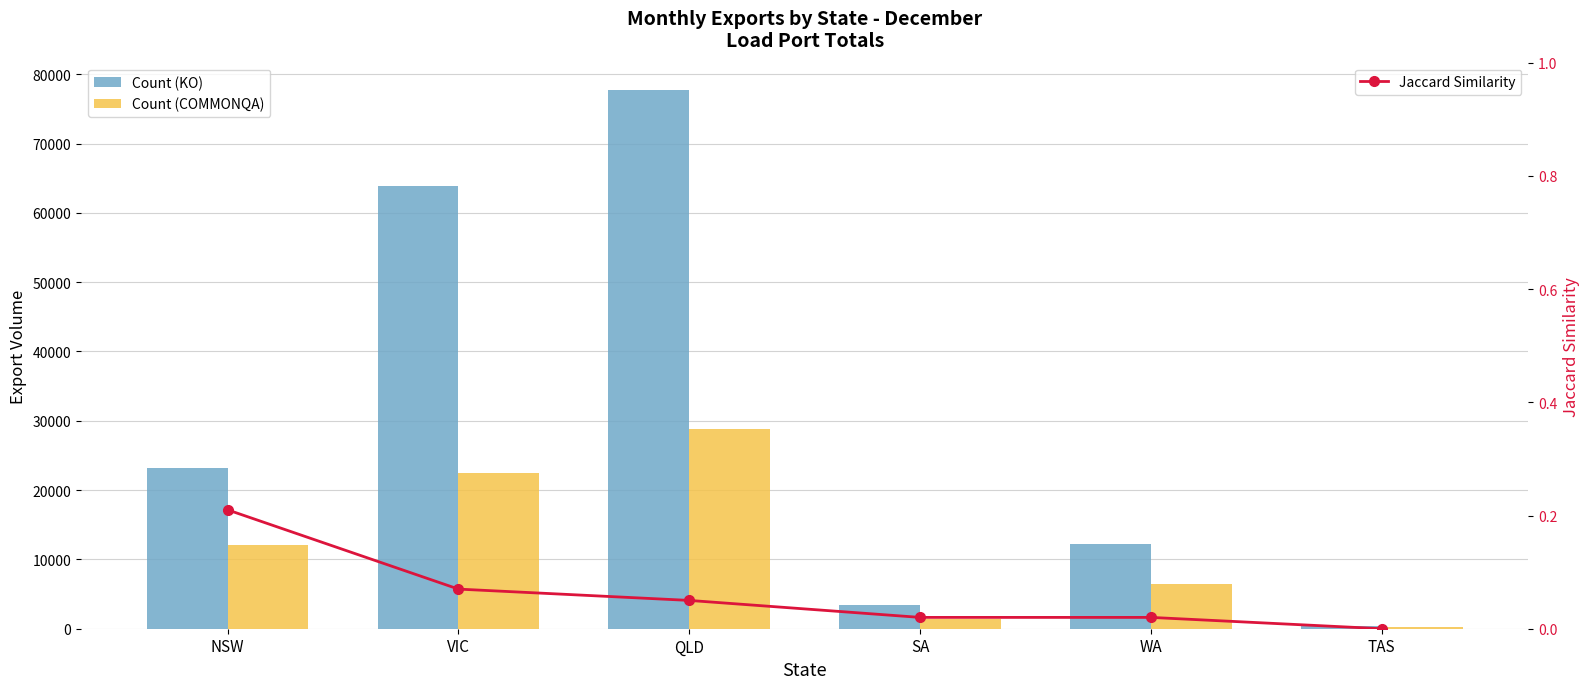

What is the maximum value shown in the chart?

77785.0